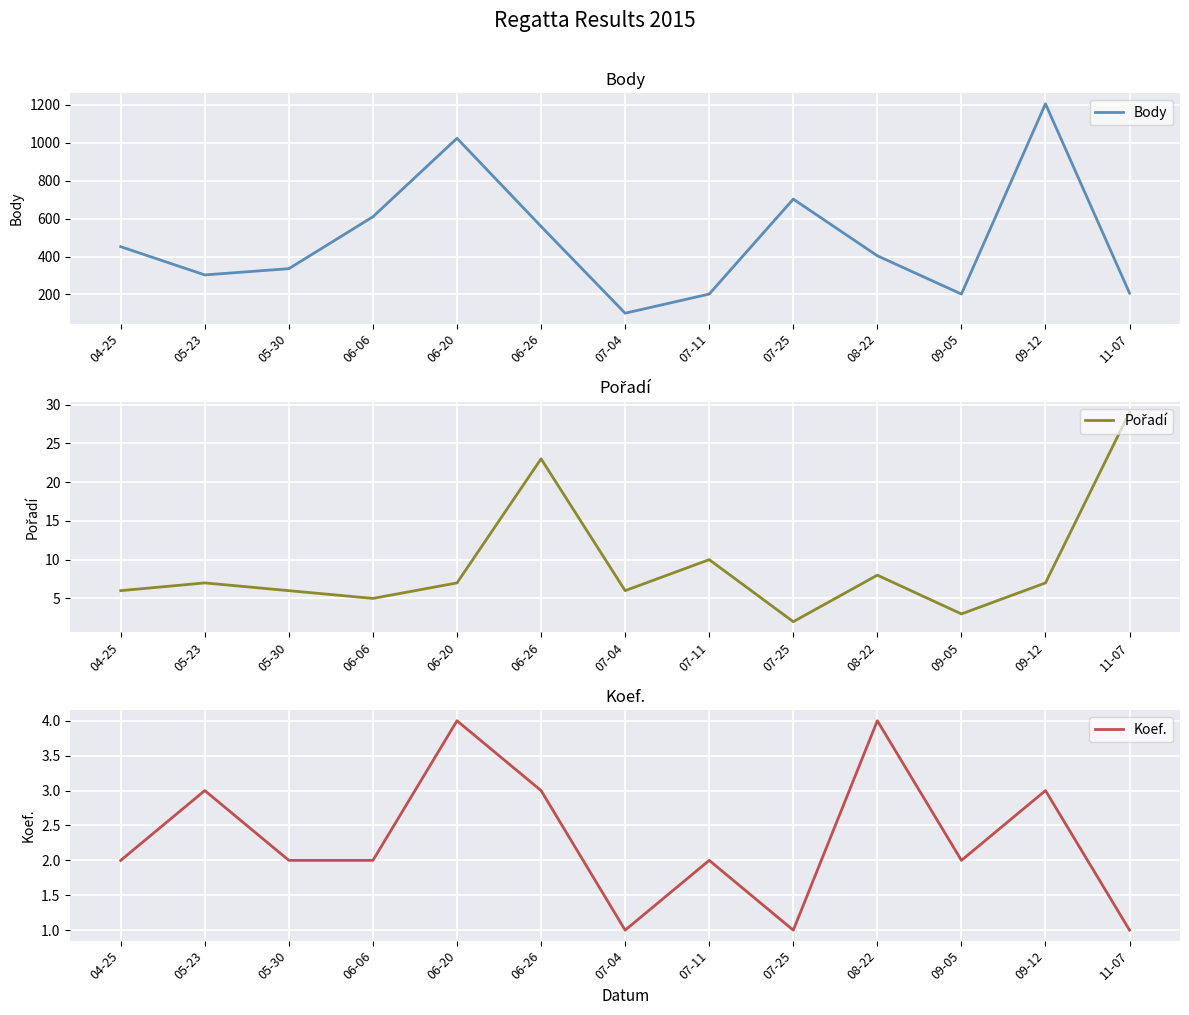

How many values in the Koef. series are below 2?

3